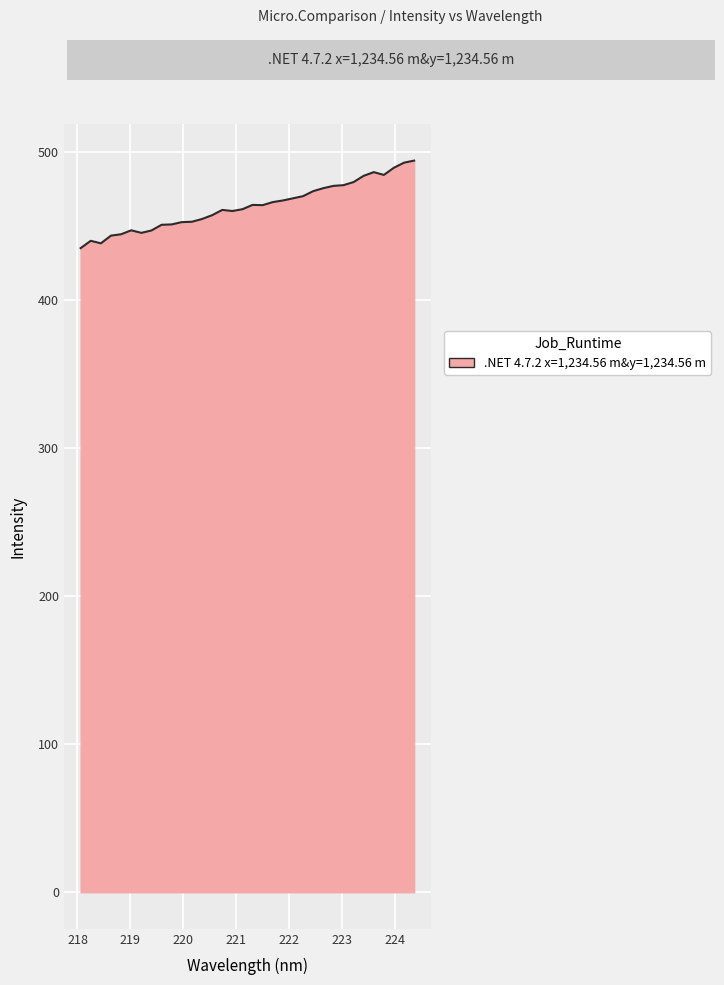

What is the greatest value displayed?

493.9